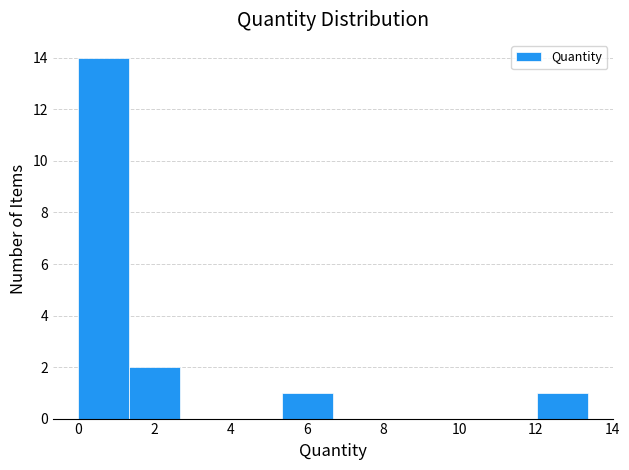

Which range on the x-axis has the tallest bar?

0.0 to 1.4